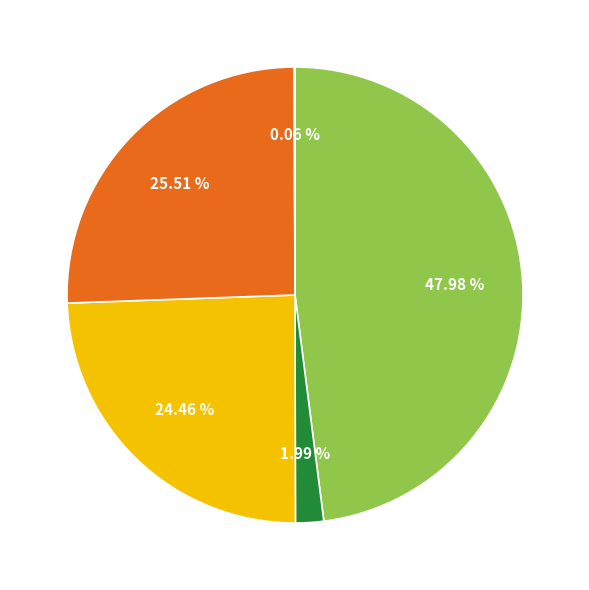

Is there a majority slice in this chart?

No